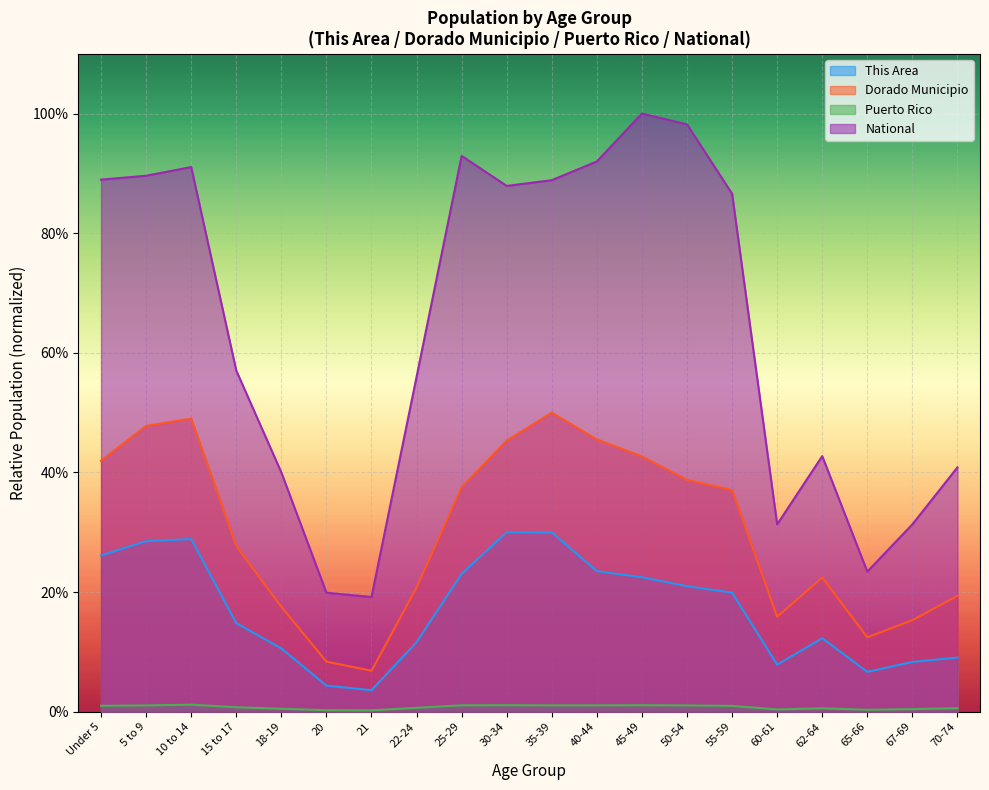

True or false: This Area and Puerto Rico intersect in this chart.

False